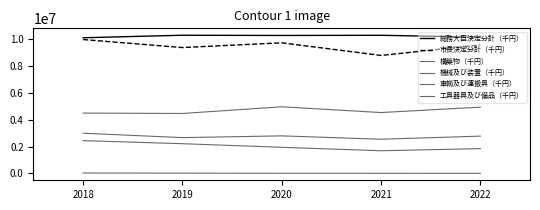

Rank the series by their maximum value, from highest to lowest.

総務大臣決定分計（千円）, 市長決定分計（千円）, 構築物（千円）, 工具器具及び備品（千円）, 機械及び装置（千円）, 車輌及び運搬具（千円）